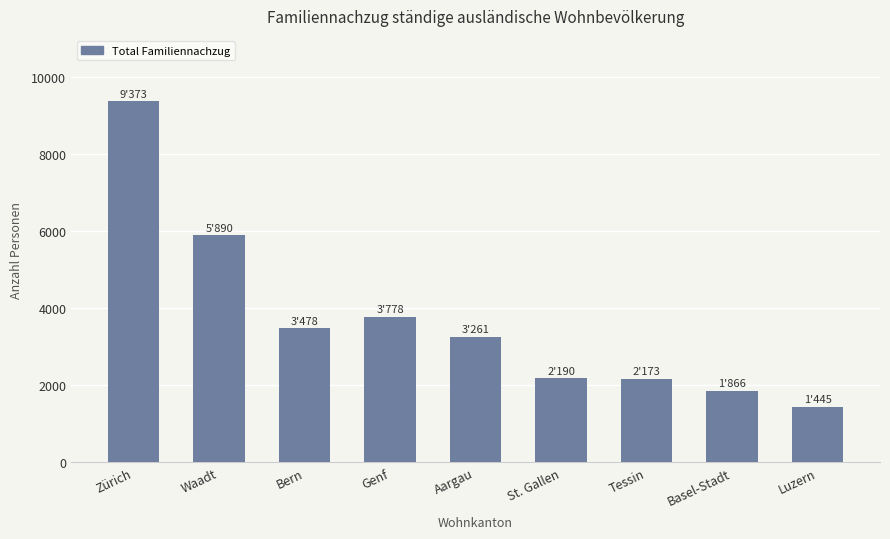

Read the value at Aargau, to the nearest 100.

3300